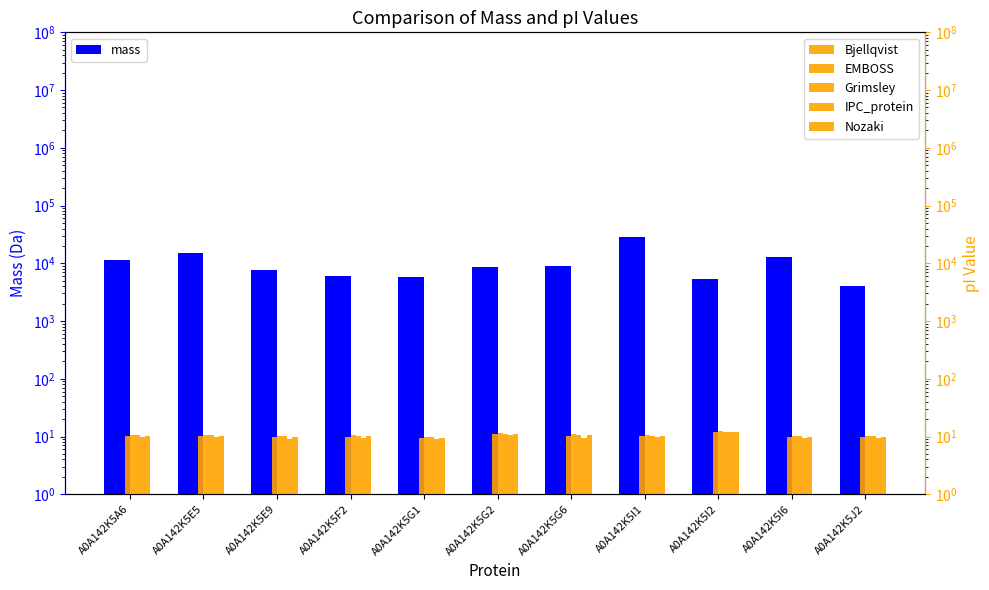

How many bars are there in each group?

6